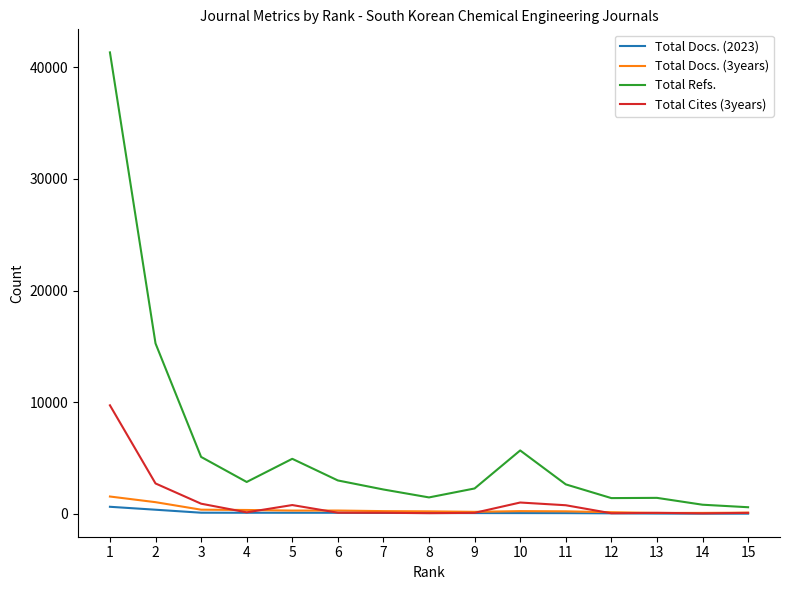

Between 2 and 13, which series saw the biggest shift?

Total Refs.